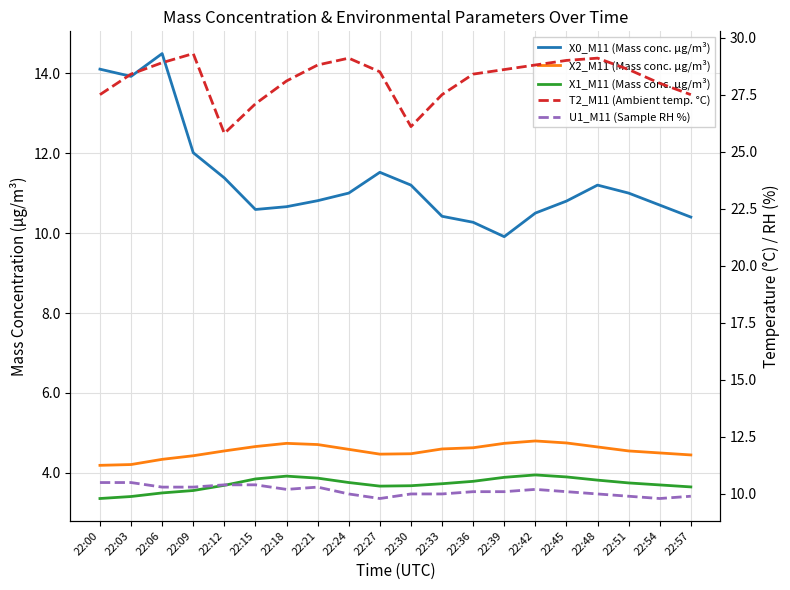

True or false: U1_M11 (Sample RH %) has more than 2 interior local peaks.

False